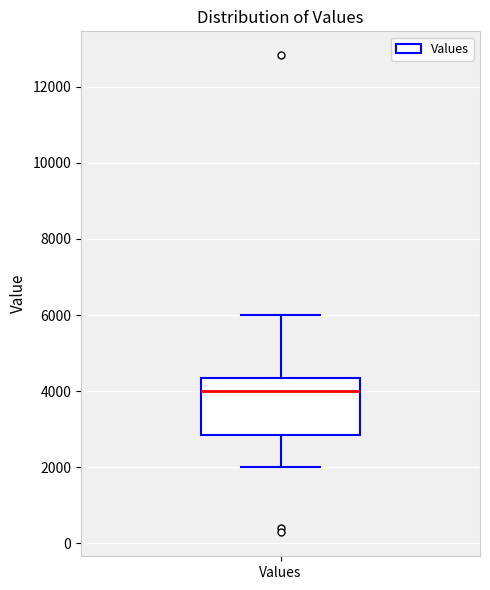

Transcribe this box plot: give where the median line is, the range the box spans, and where the two whiskers end, as read against the y-axis. The values are not printed on the chart, so give them approximately, as read against the axis.

median 4000, box 2800 to 4400, whiskers 2000 to 6000